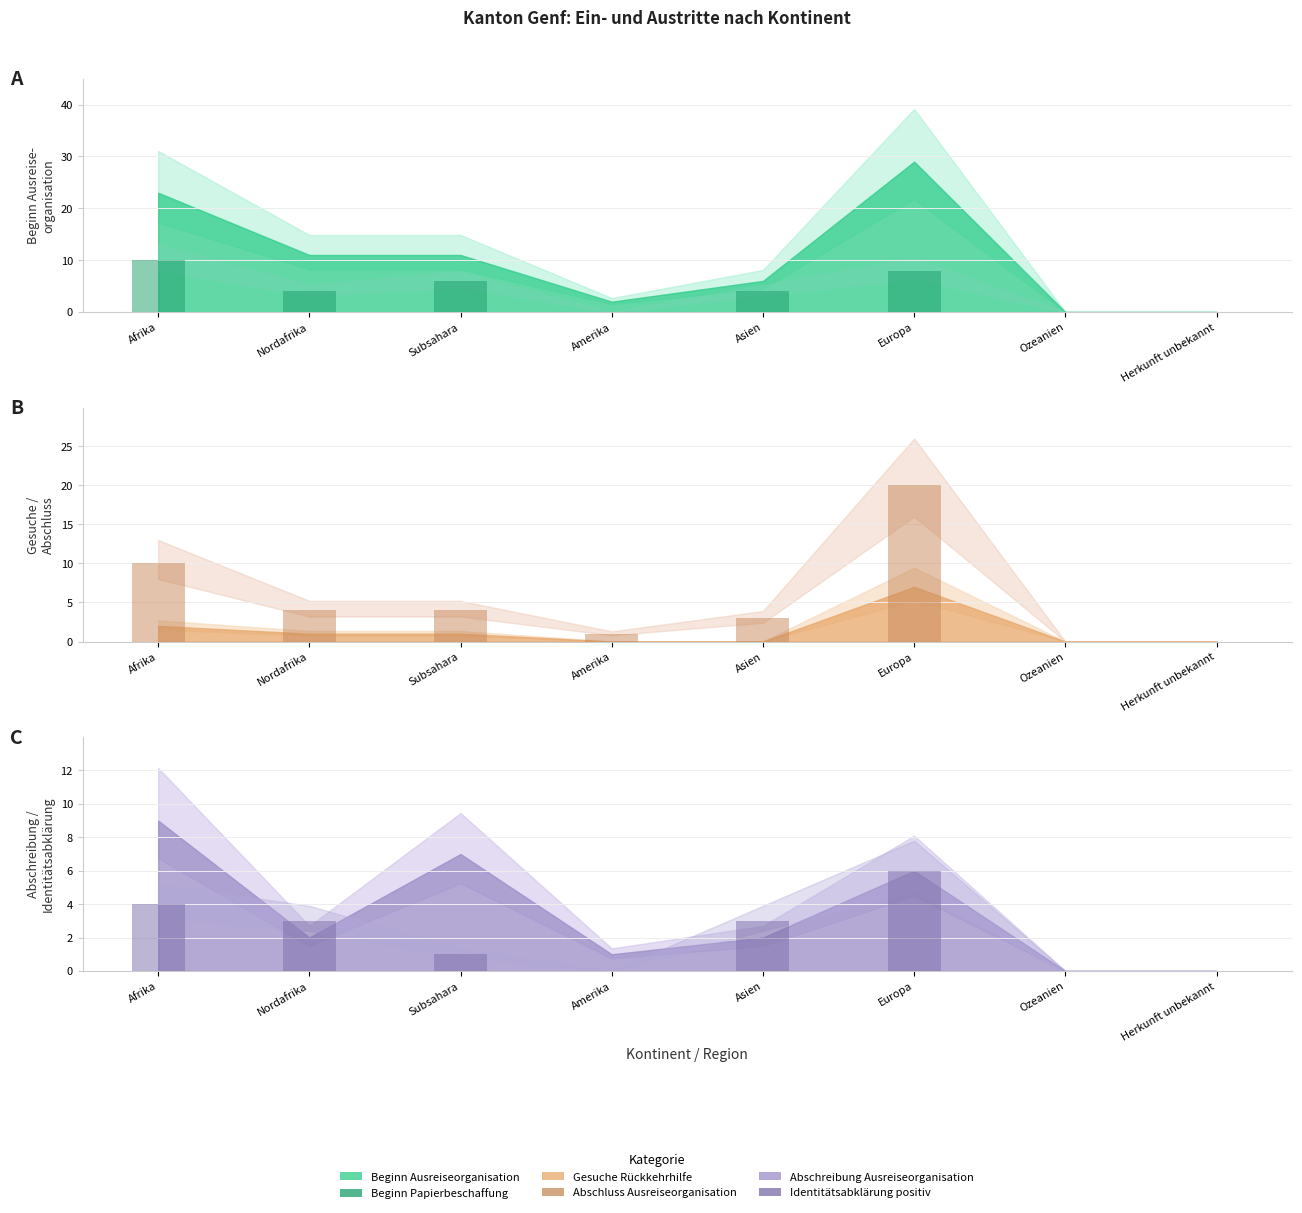

What is the label of the 3rd bar from the left?

Subsahara